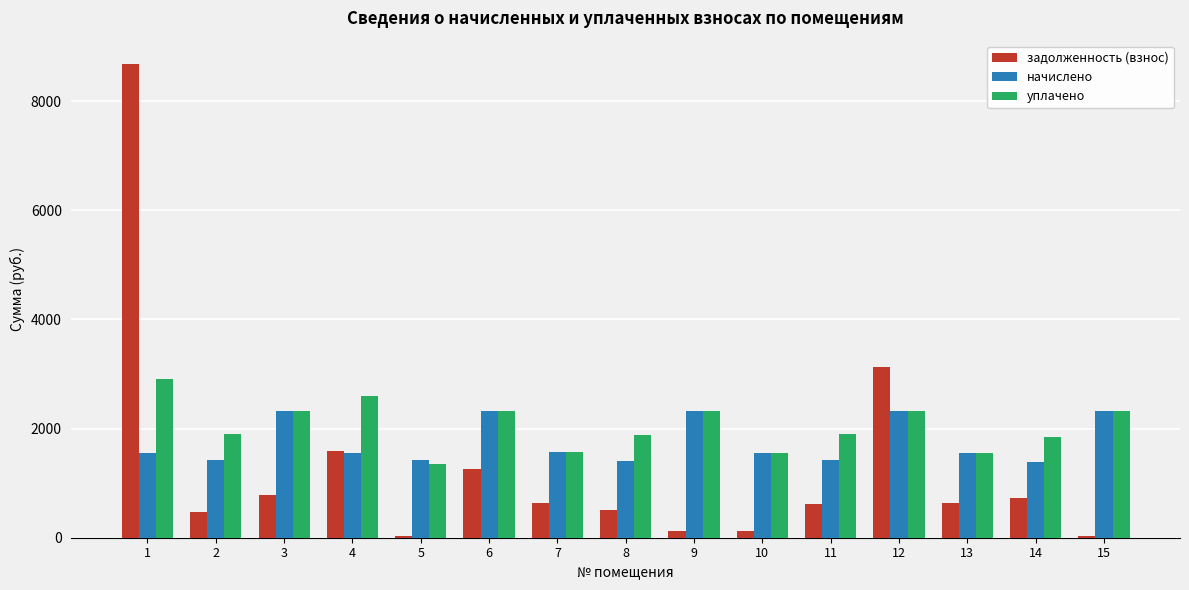

What is the value of the начислено bar at the 8th from the left?

1408.4